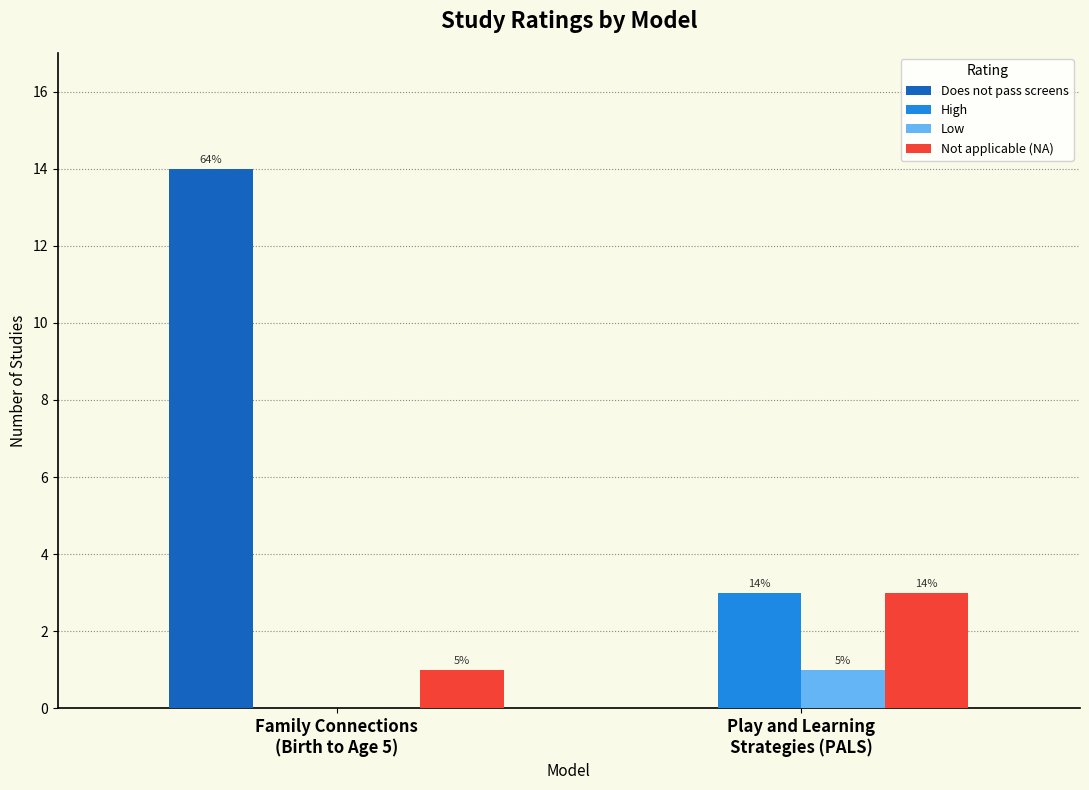

At which label does Not applicable (NA) reach its peak?

Play and Learning
Strategies (PALS)